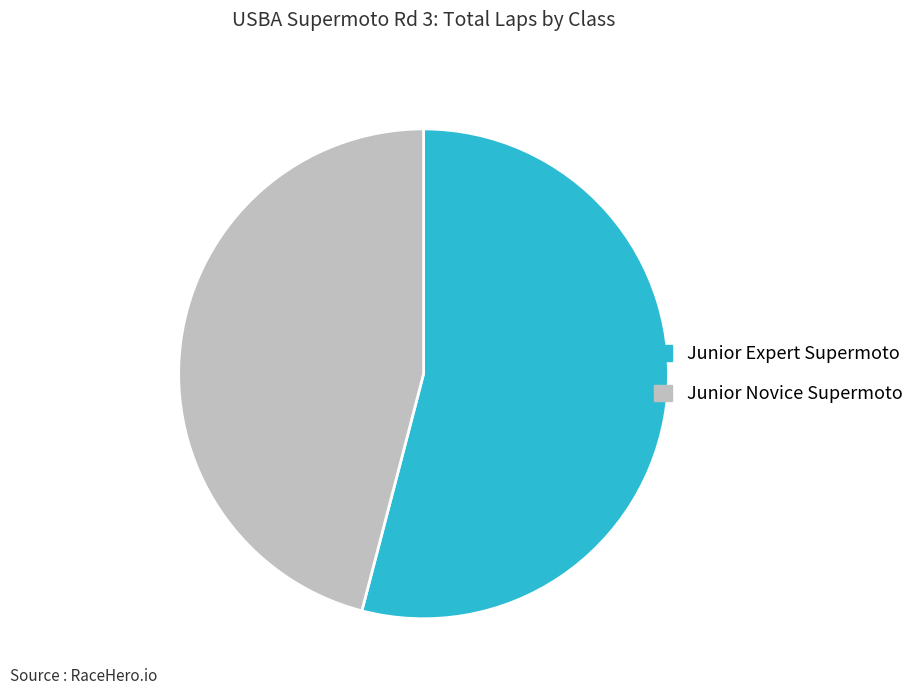

How many segments does this pie chart have?

2